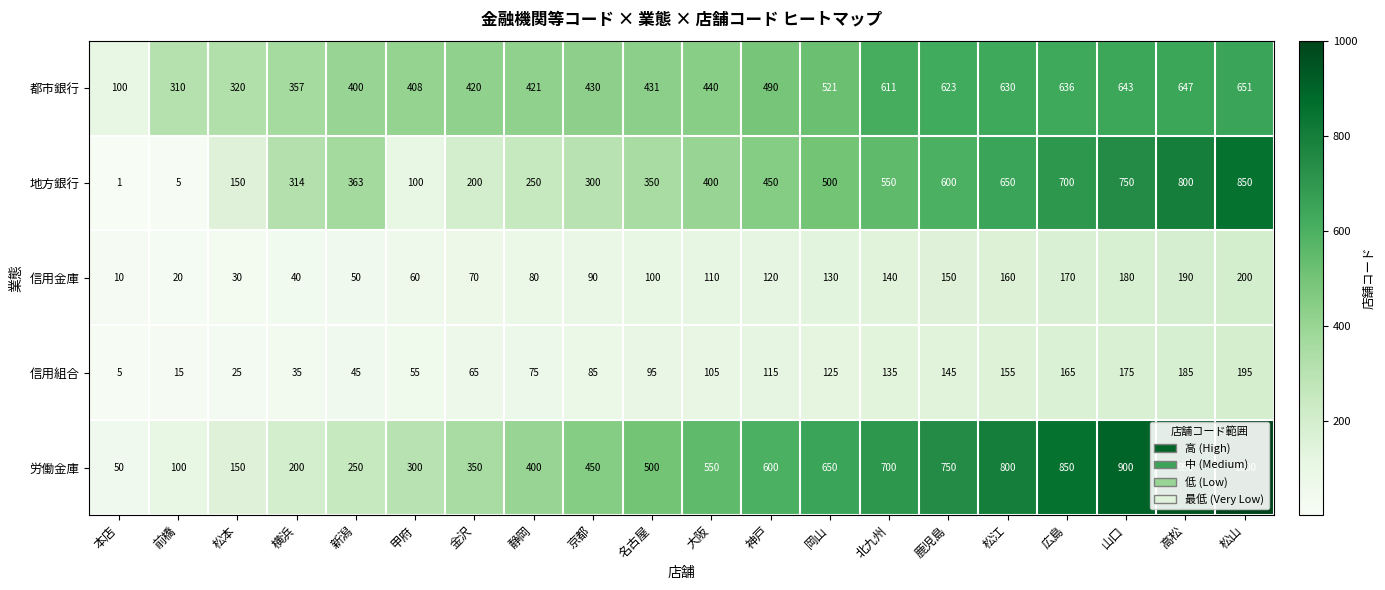

List the series in order of their peak value, lowest first.

信用組合, 信用金庫, 都市銀行, 地方銀行, 労働金庫